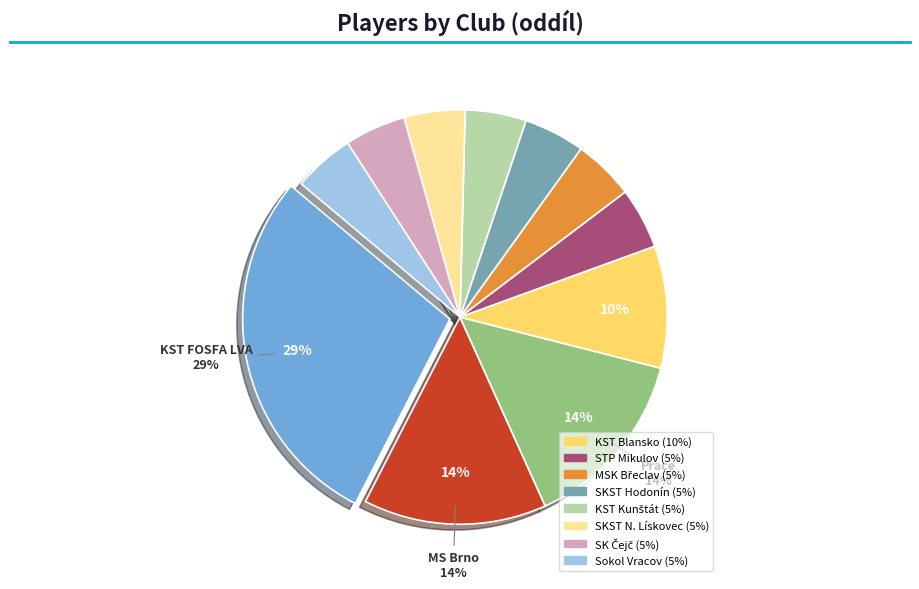

Is there a majority slice in this chart?

No